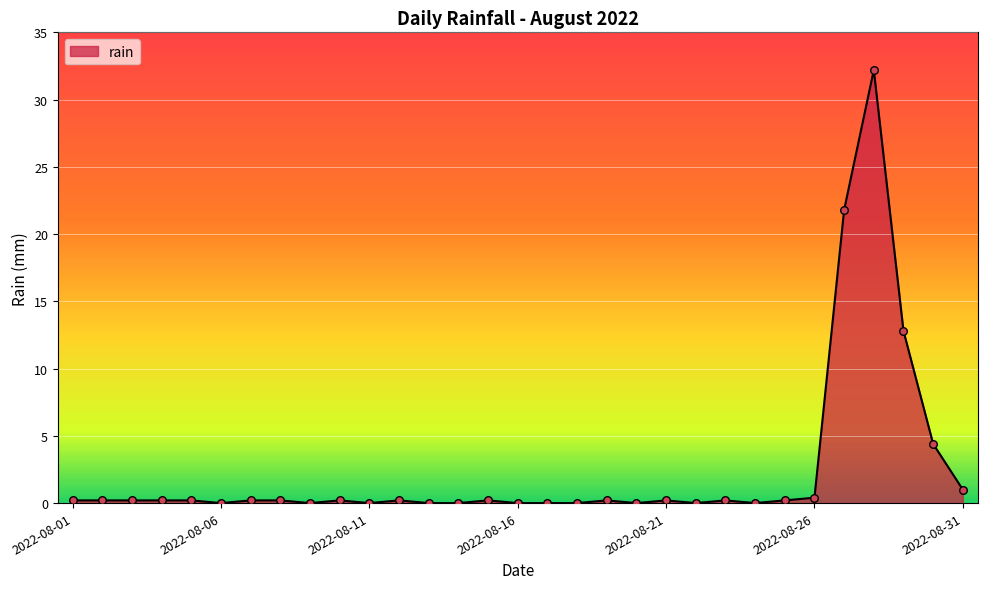

What is the greatest value displayed?

32.2